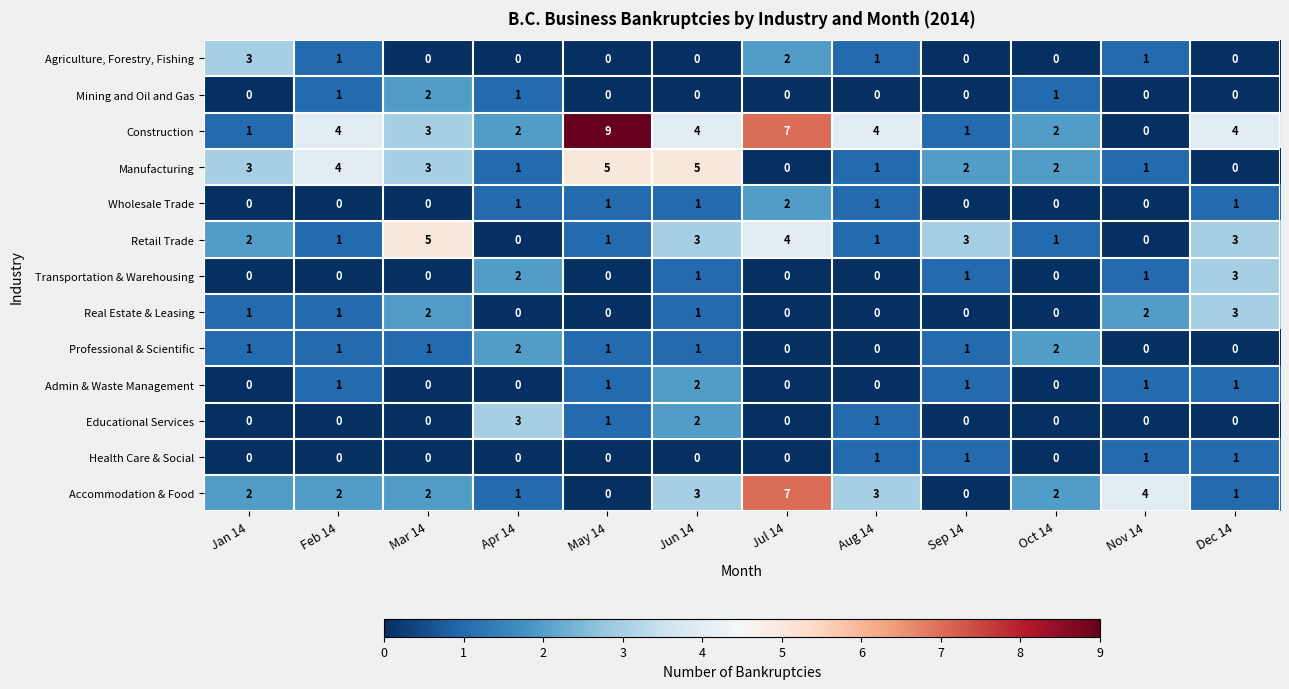

What is the difference between the highest and lowest values at Jul 14?

7